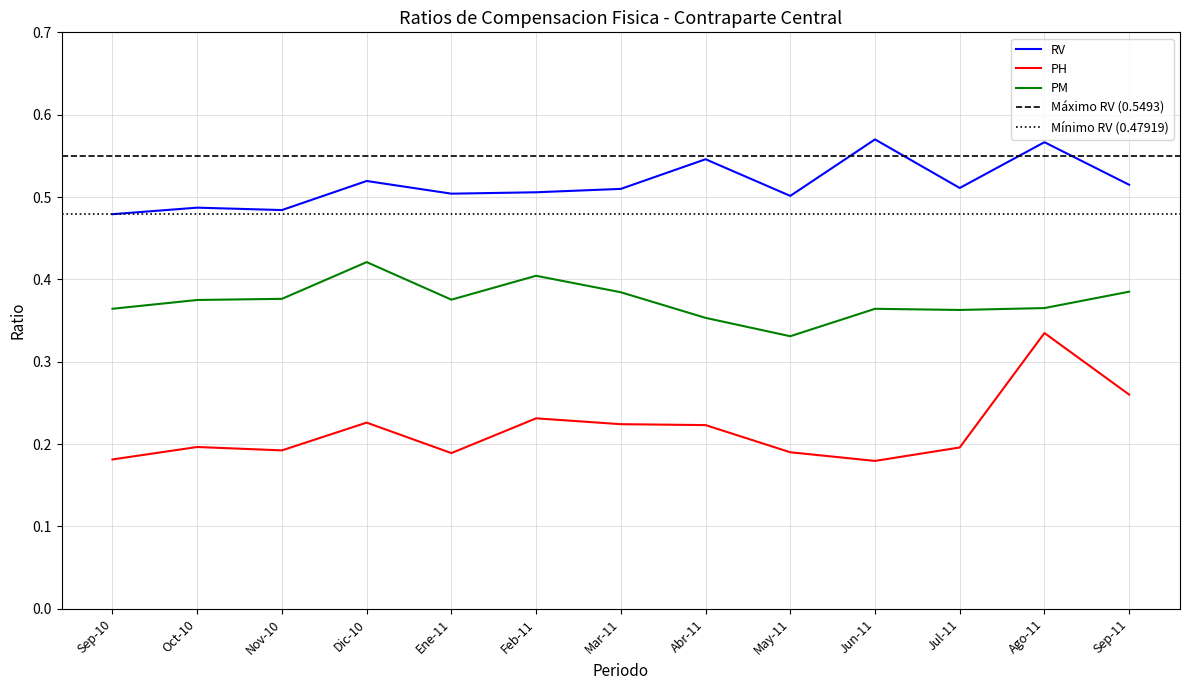

What are all the series names shown in the legend?

RV, PH, PM